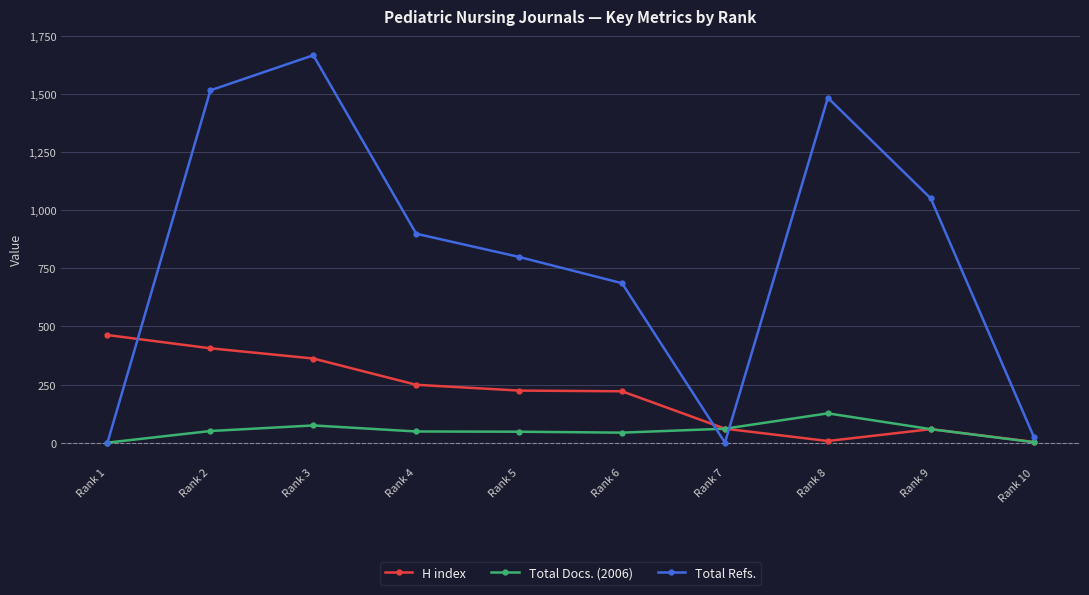

Rank the series by their average value, from highest to lowest.

Total Refs., H index, Total Docs. (2006)